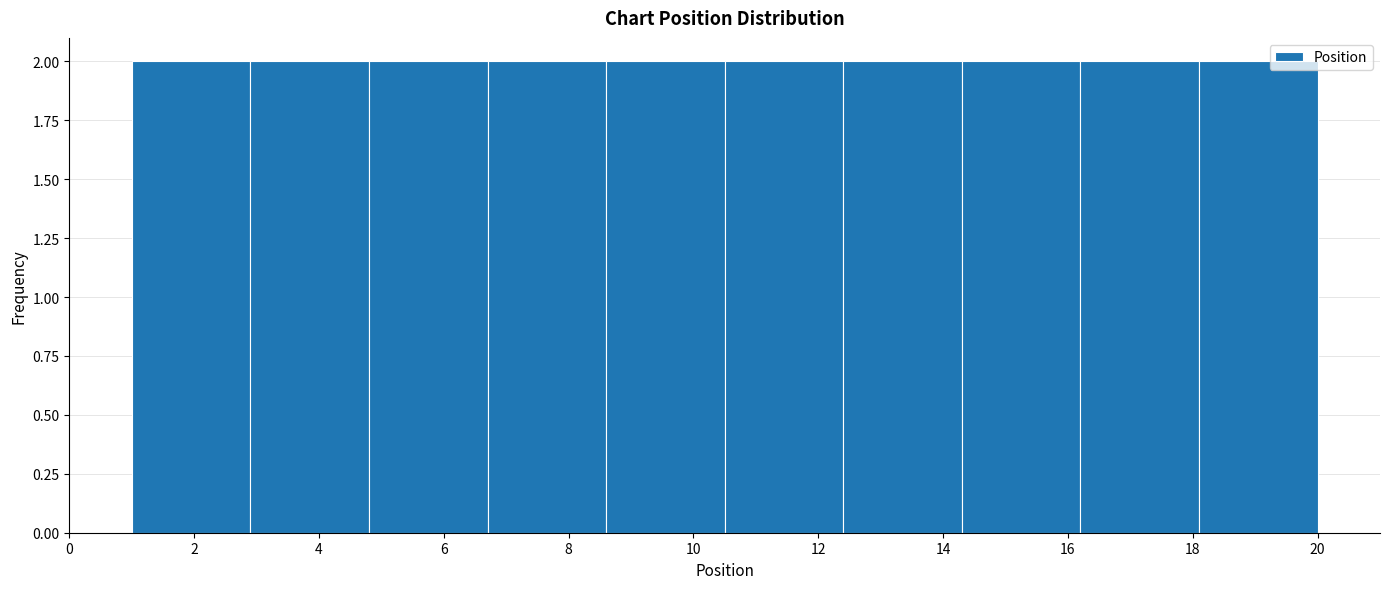

Reading left to right, transcribe this chart: for each bar, give the range it covers on the x-axis and its height. Neither the bar edges nor the heights are printed on the chart, so give them approximately, as read against the axes.

1.0 to 2.9: 2
2.9 to 4.8: 2
4.8 to 6.7: 2
6.7 to 8.6: 2
8.6 to 10.5: 2
10.5 to 12.4: 2
12.4 to 14.3: 2
14.3 to 16.2: 2
16.2 to 18.1: 2
18.1 to 20.0: 2